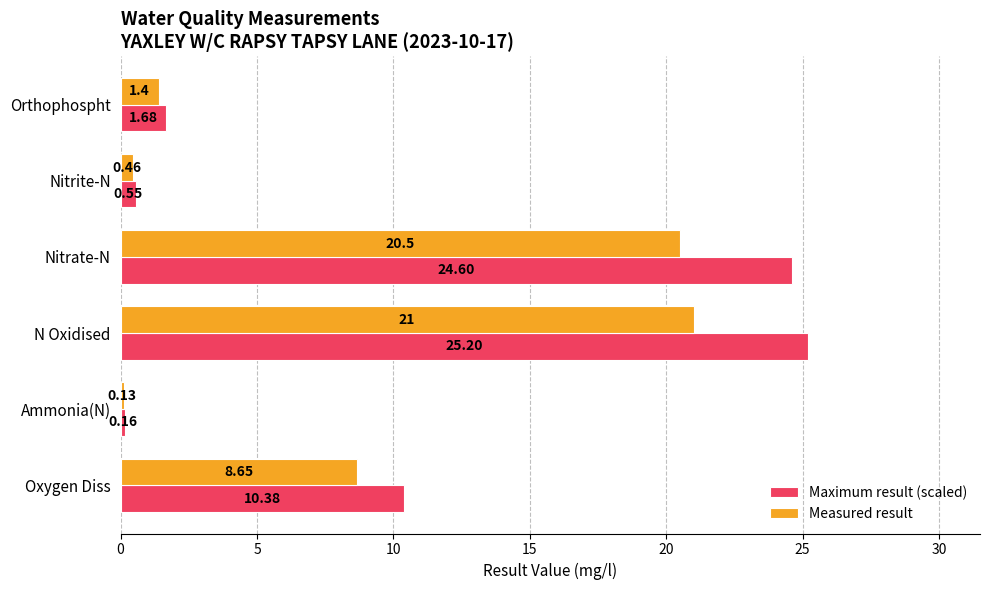

At which label is Maximum result (scaled) closest to 12?

Oxygen Diss